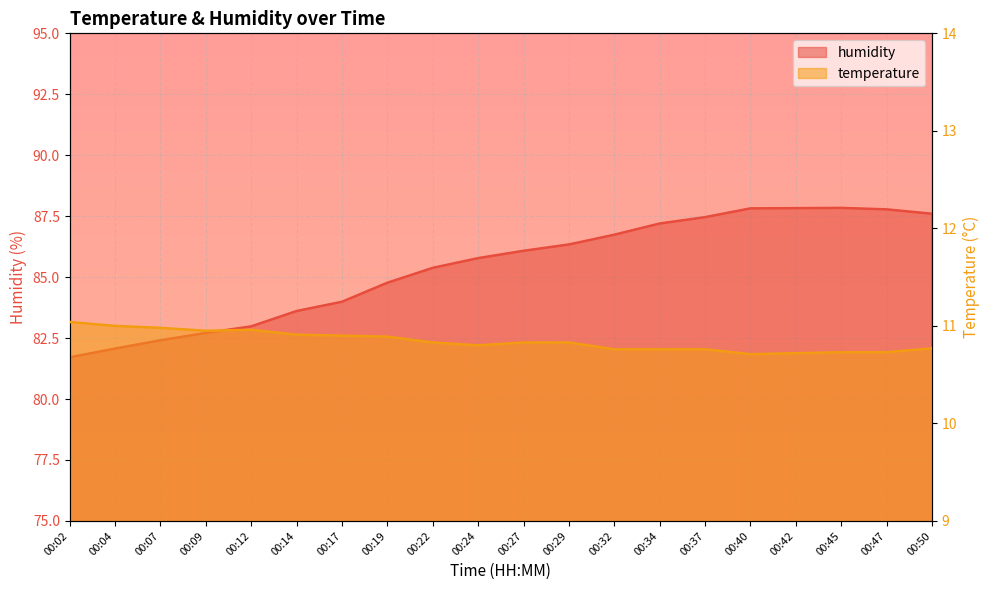

True or false: temperature and humidity cross at least once.

False